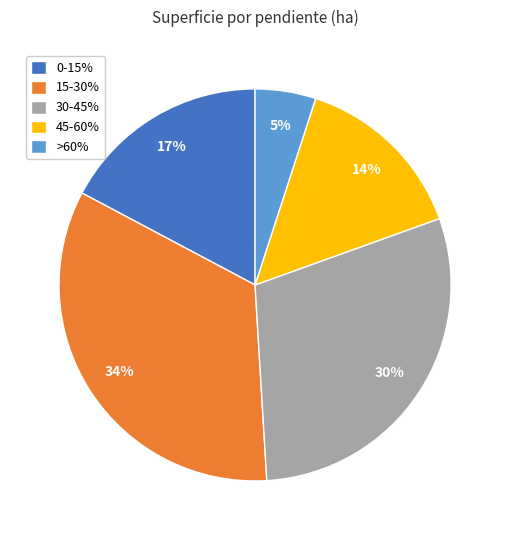

Is there a majority slice in this chart?

No